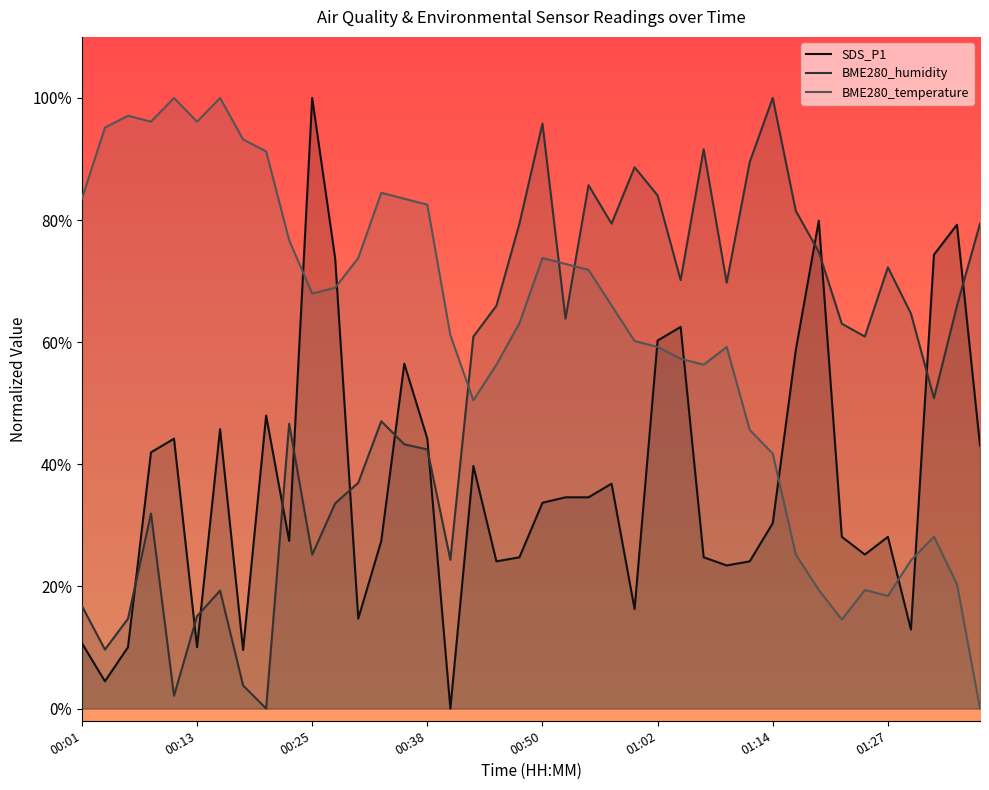

Which series changed the most between 18 and 30?

BME280_humidity